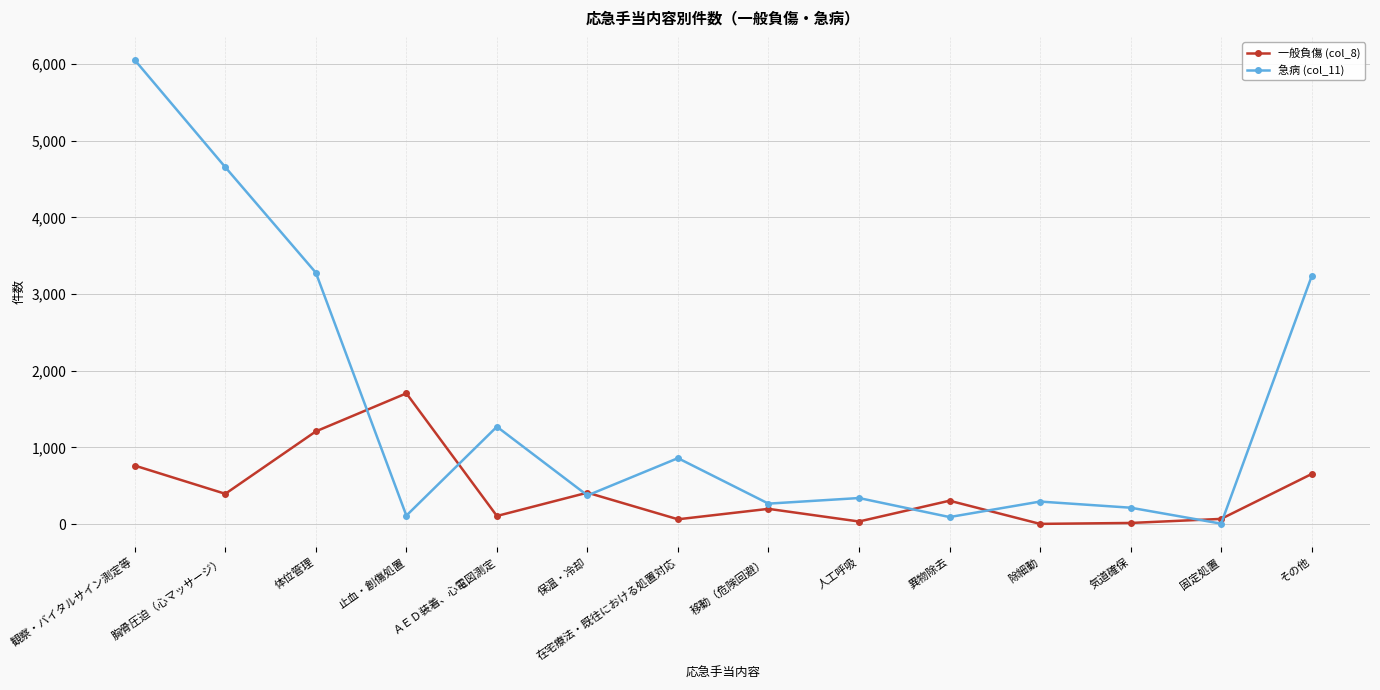

Which series has the widest spread of values?

急病 (col_11)